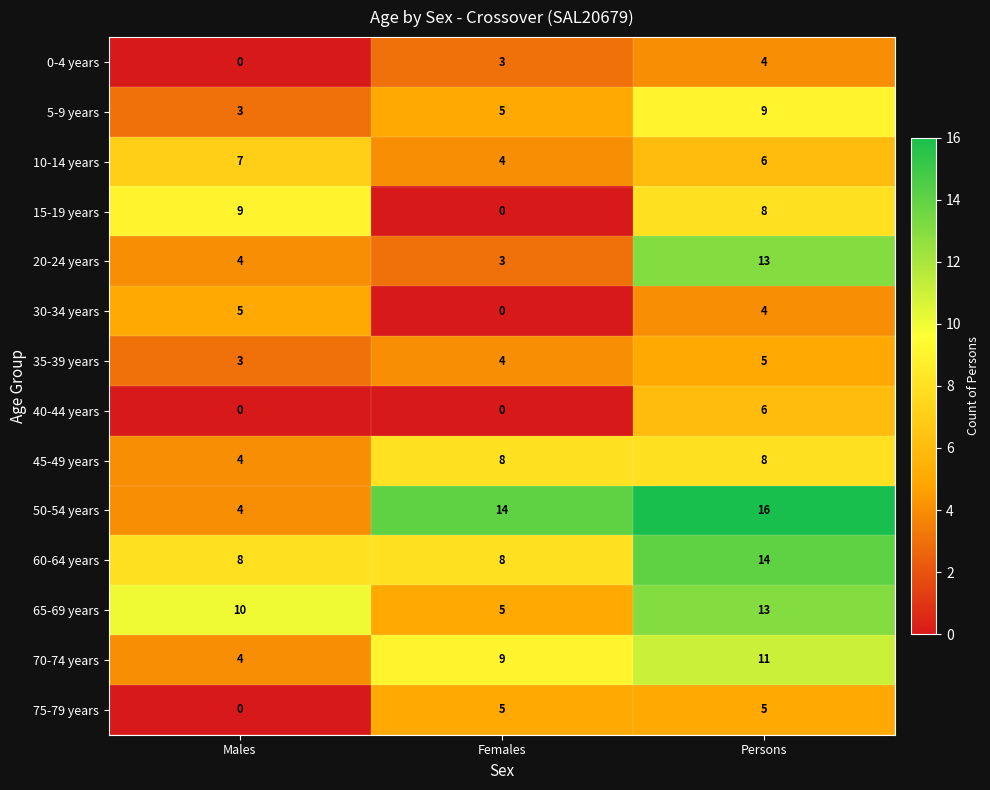

At which label does 5-9 years reach its minimum?

Males